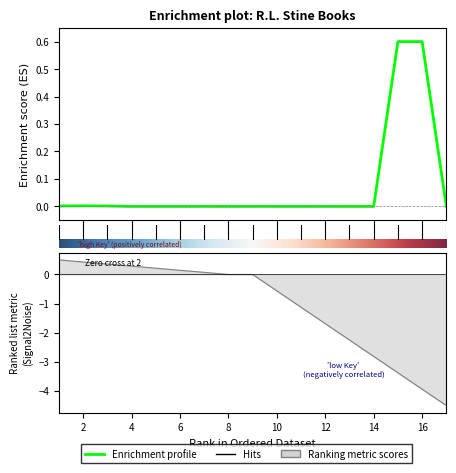

Reading left to right, transcribe all the data shown in this chart.

0.0	0.0	0.0	0.0	0.0	0.0	0.0	0.0	0.0	0.0	0.0	0.0	0.0	0.0	0.6	0.6	0.0